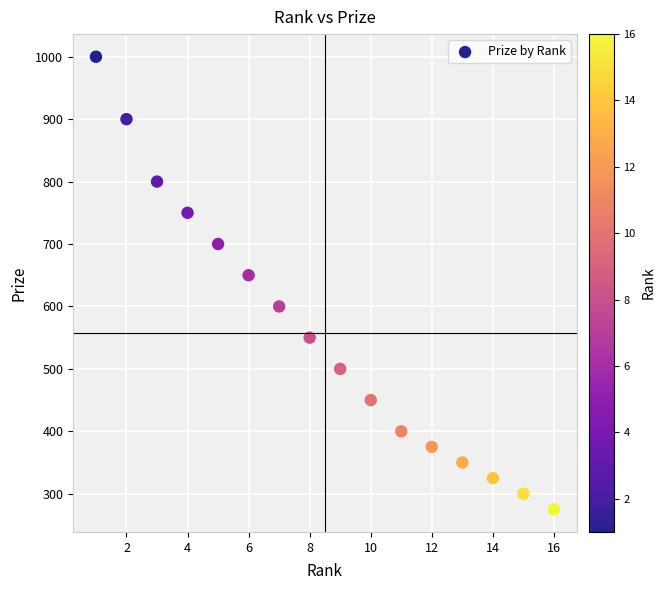

What is the range of Y values (max minus min)?

725